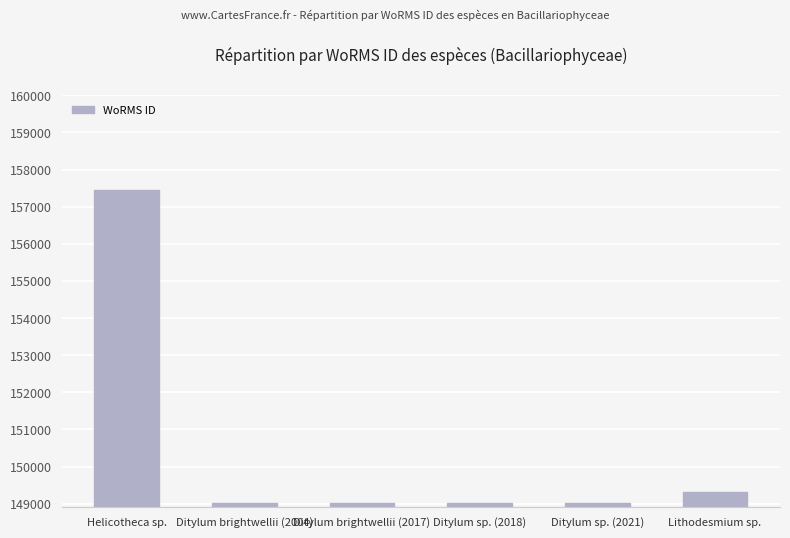

At which label does the data first exceed 149023?

Helicotheca sp.